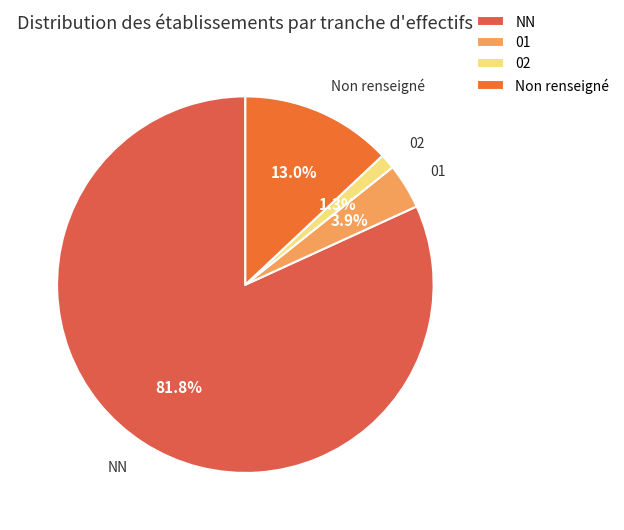

Is it true that 01 is 12% of the pie?

False